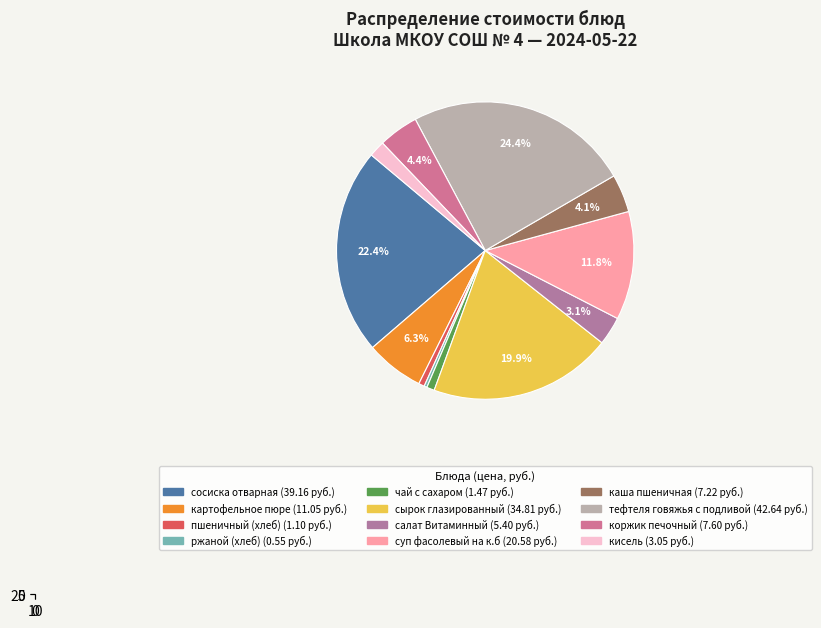

To the nearest percent, what is the combined percentage of сырок глазированный and сосиска отварная?

42%